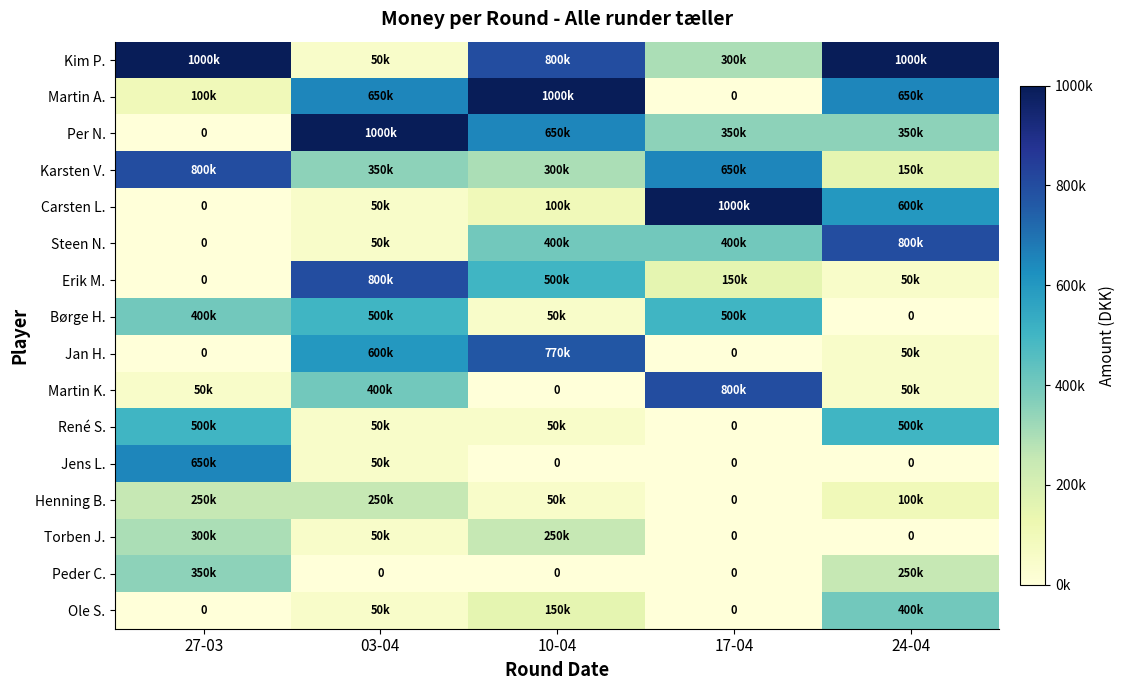

Which category has the highest value across all series?

27-03